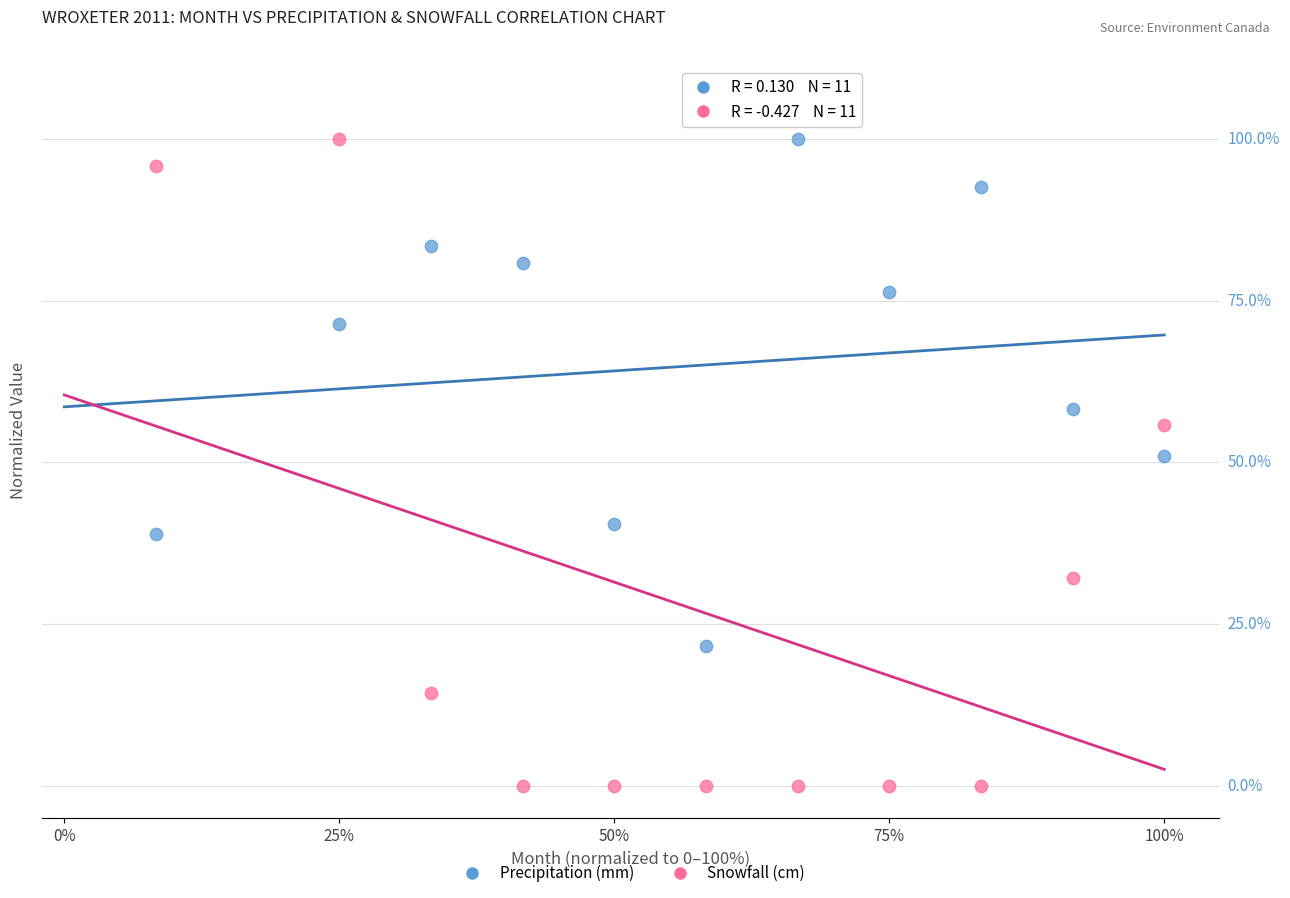

What are all the series names shown in the legend?

Precipitation (mm), Snowfall (cm)